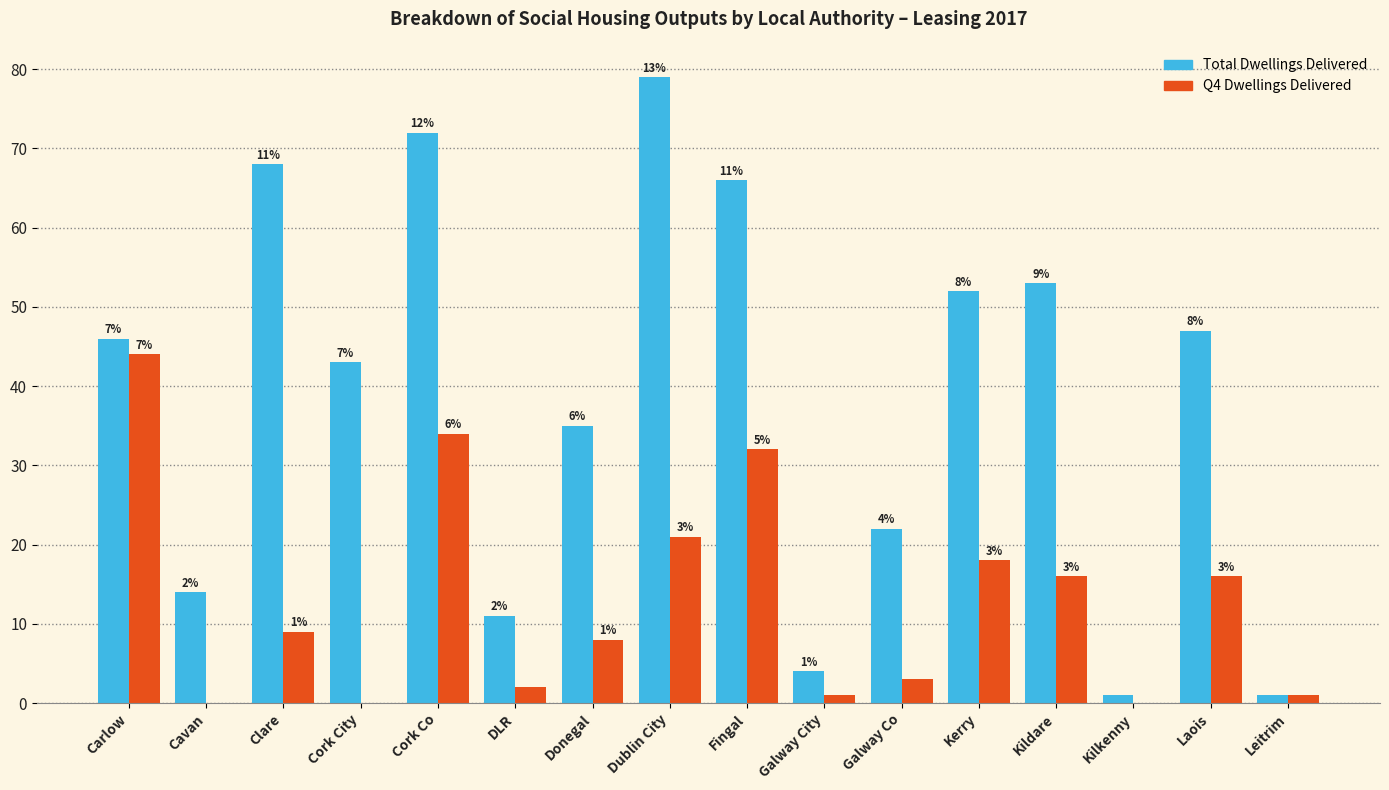

Reading left to right, what are all the values shown in this chart?

Total Dwellings Delivered: 46	14	68	43	72	11	35	79	66	4	22	52	53	1	47	1
Q4 Dwellings Delivered: 44	0	9	0	34	2	8	21	32	1	3	18	16	0	16	1